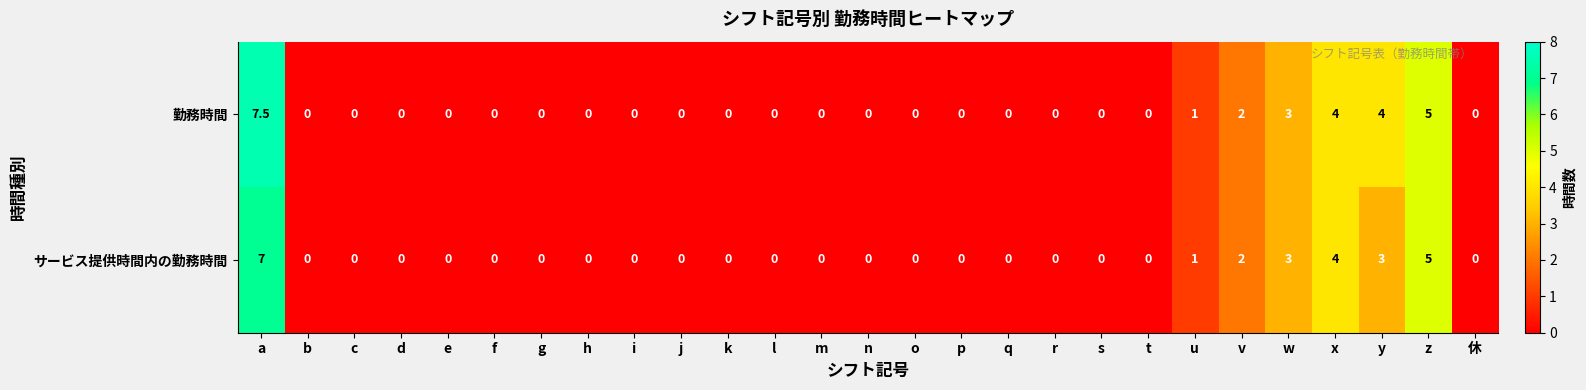

How many positive values does the サービス提供時間内の勤務時間 series have?

7